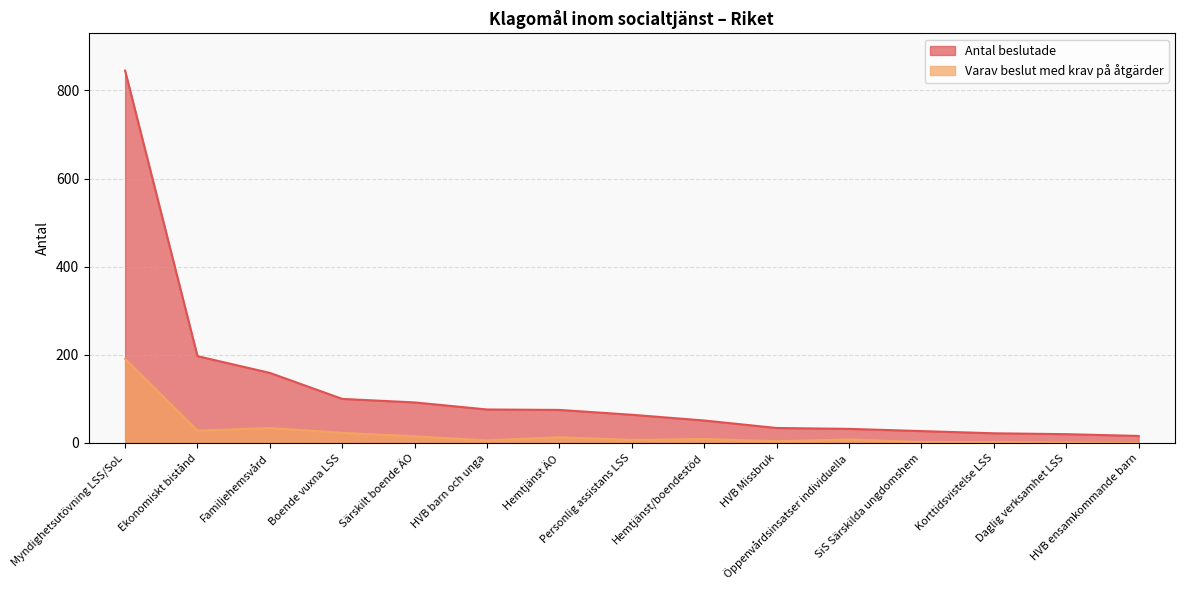

What is the maximum value shown in the chart?

845